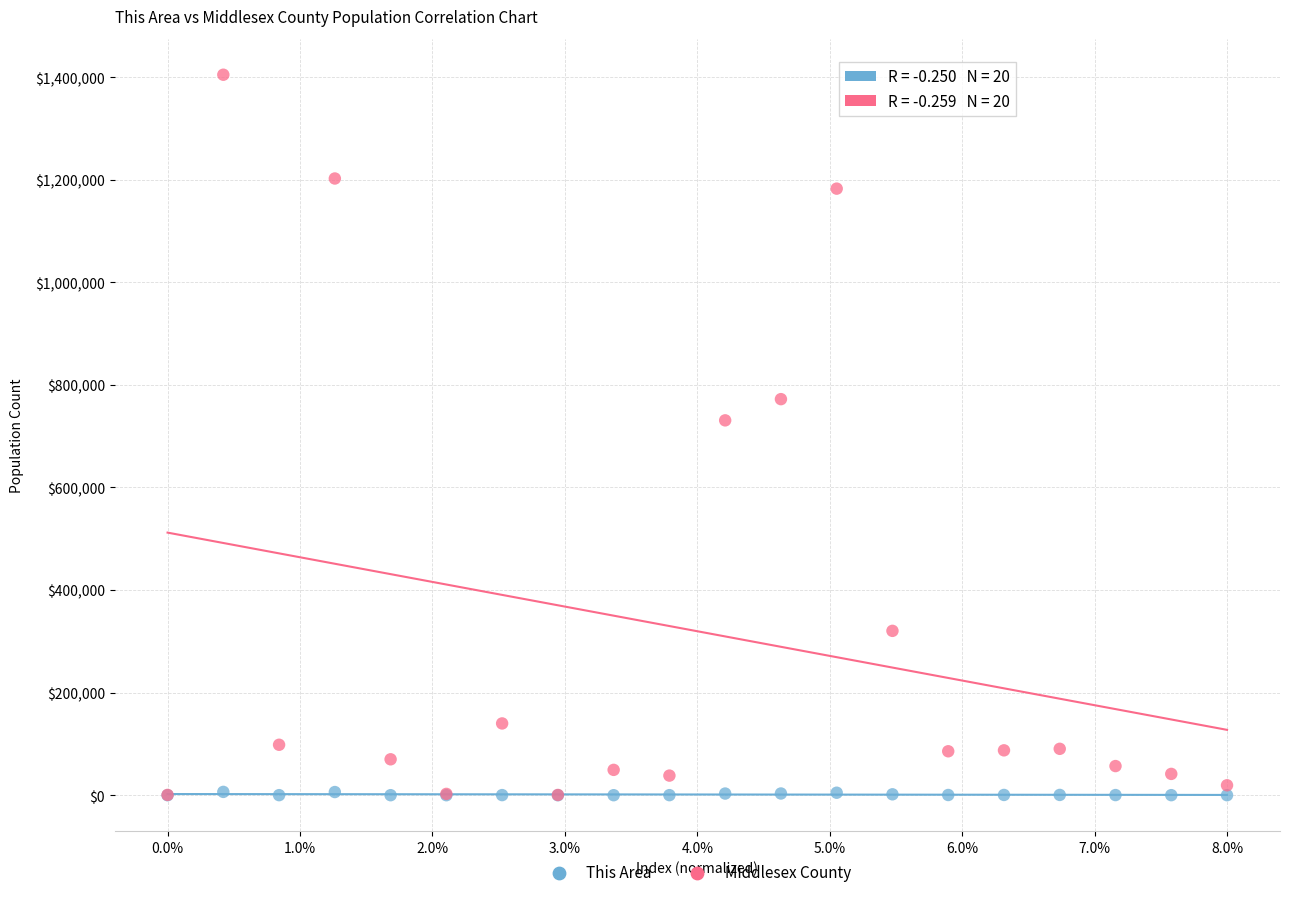

In the Middlesex County series, what Y value is closest to 702611?

730864